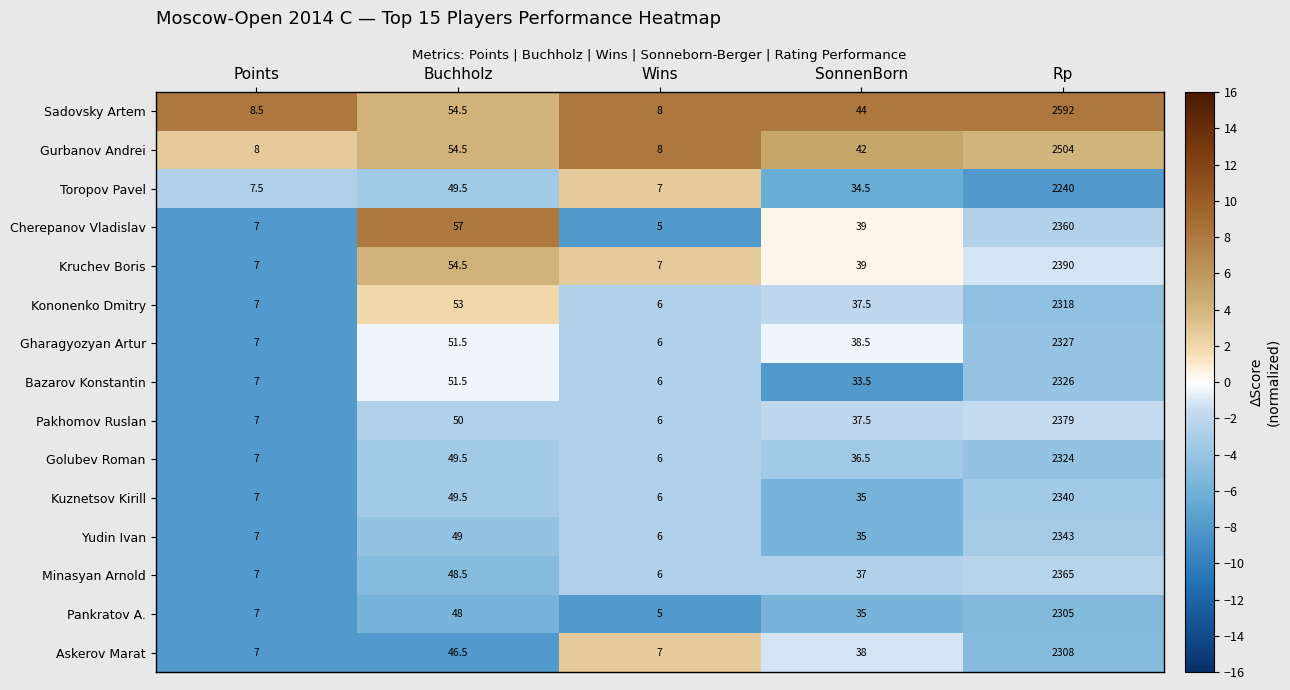

What value does the Bazarov Konstantin series have at Wins?

6.0